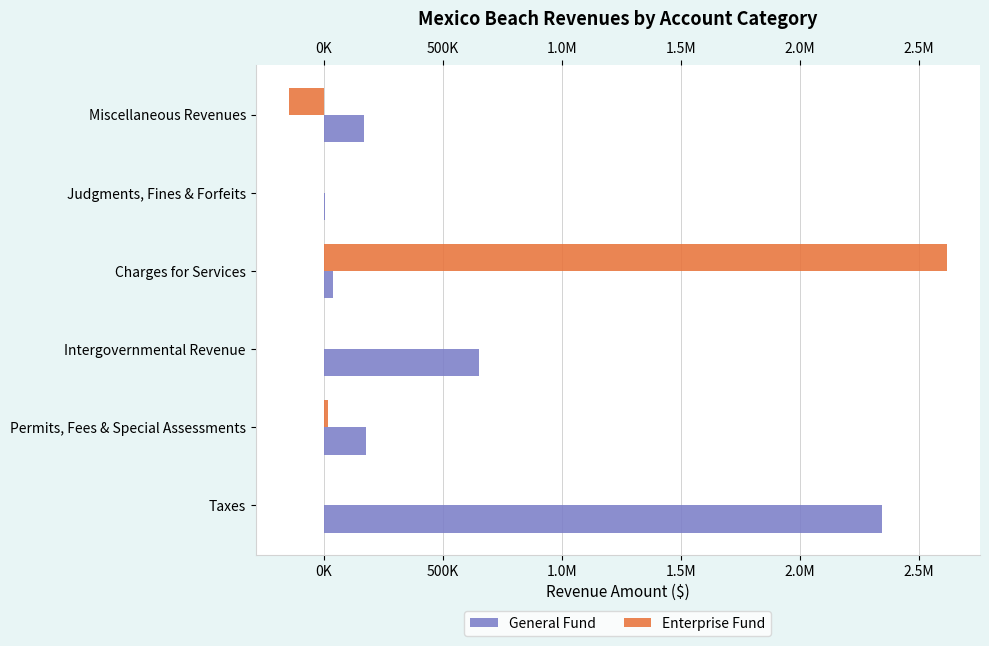

What are all the series names shown in the legend?

General Fund, Enterprise Fund